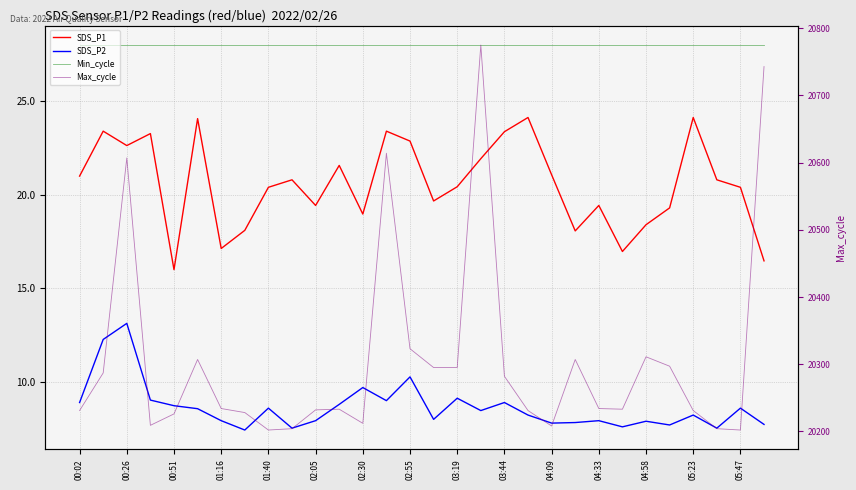

Which category has the lowest value in the Min_cycle series?

00:02